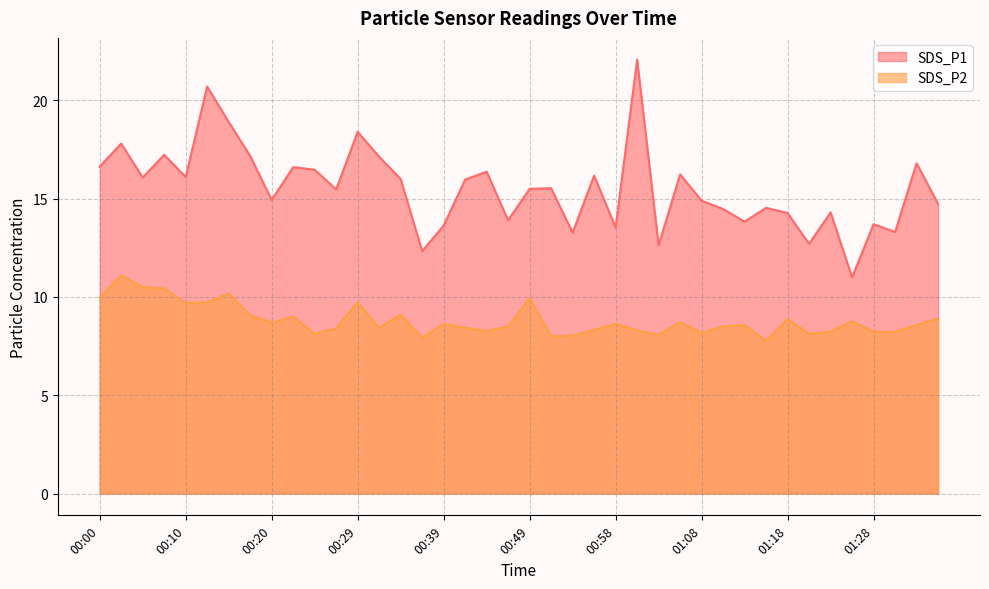

Which series has the largest total across all categories?

SDS_P1